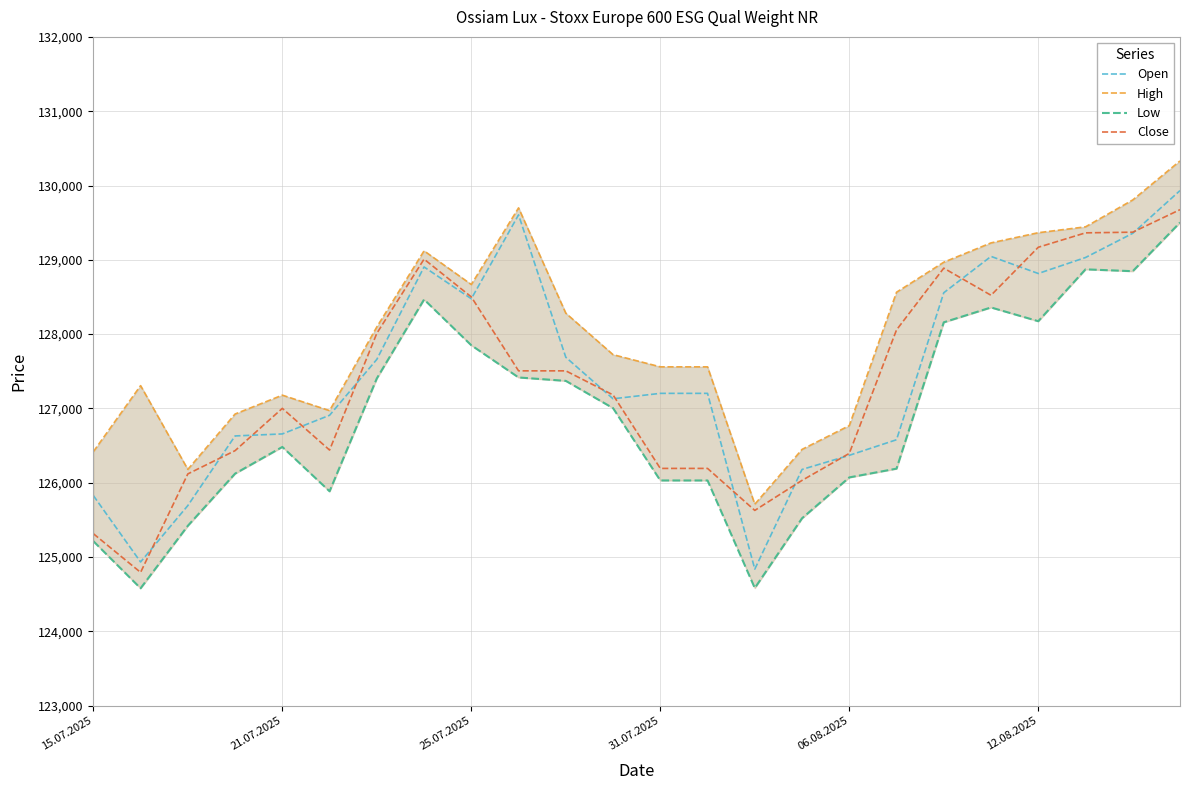

What is the difference between the highest and lowest values at 15.07.2025?

1204